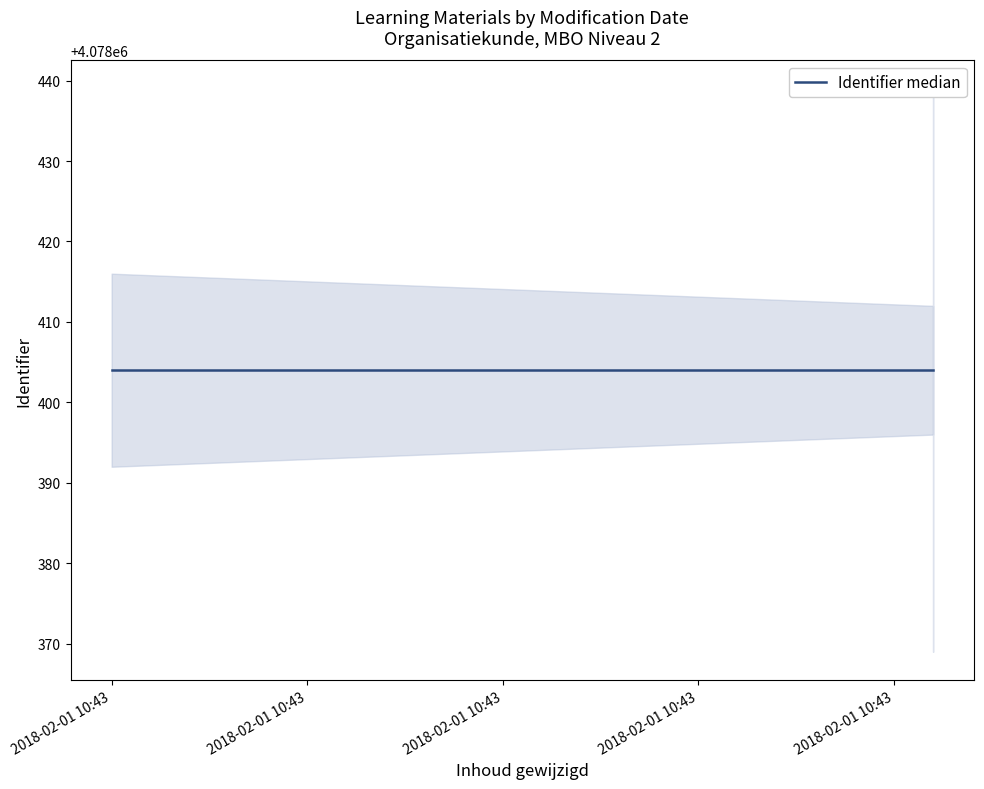

What is the sum of all values?

36705656